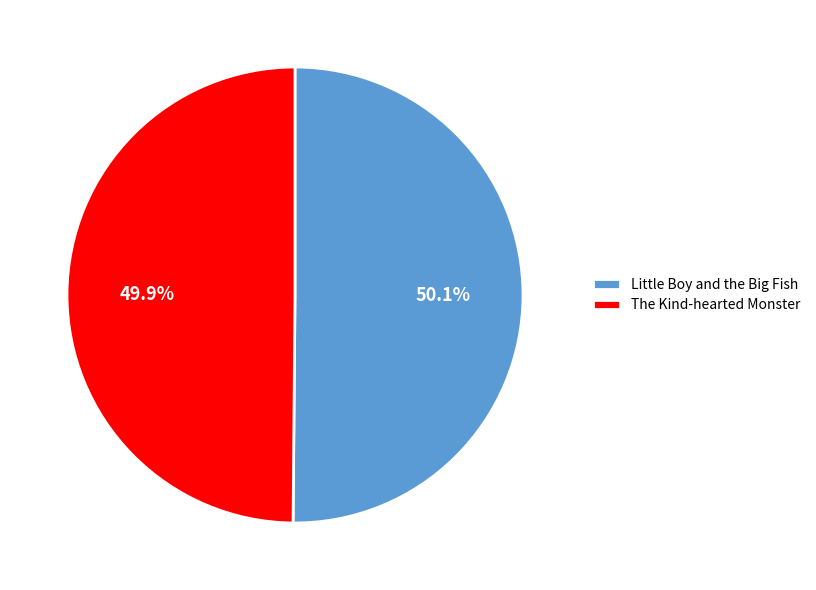

Approximately how many times larger is the value at Little Boy and the Big Fish compared to The Kind-hearted Monster?

1.0